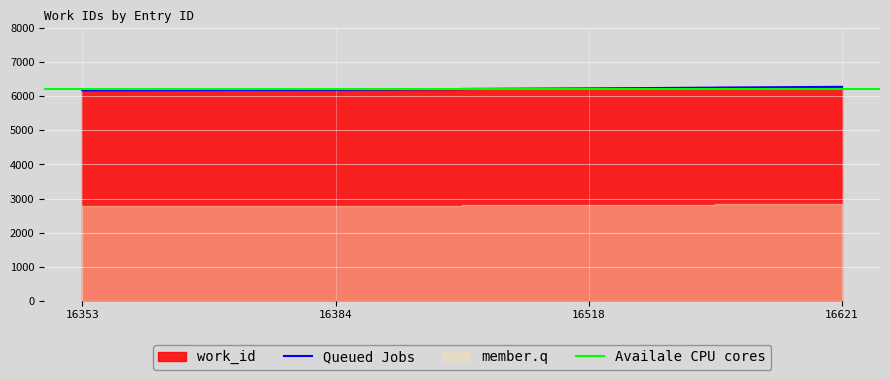

What is the minimum value for Queued Jobs?

6177